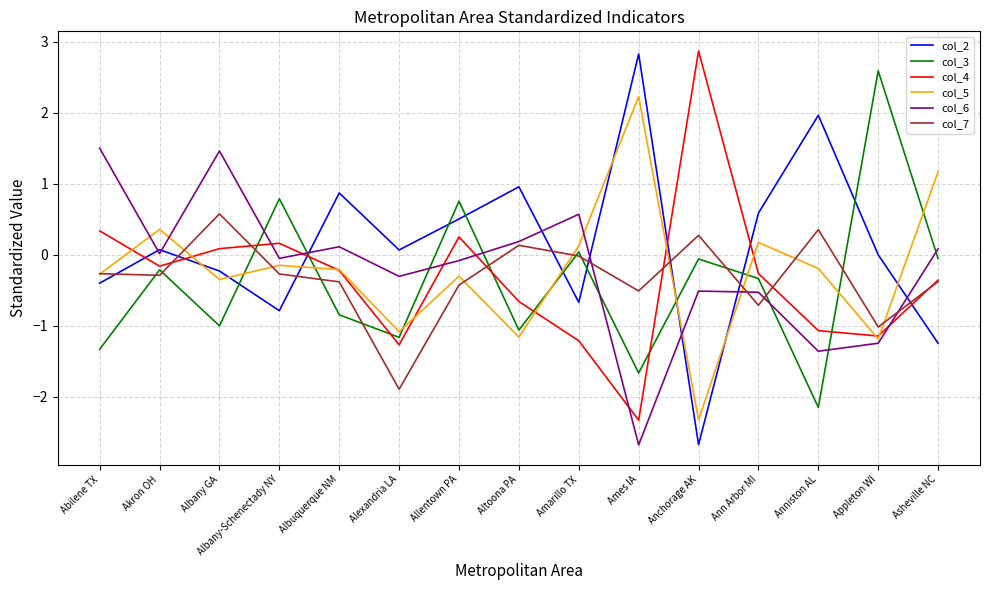

What position from the right is Allentown PA?

9